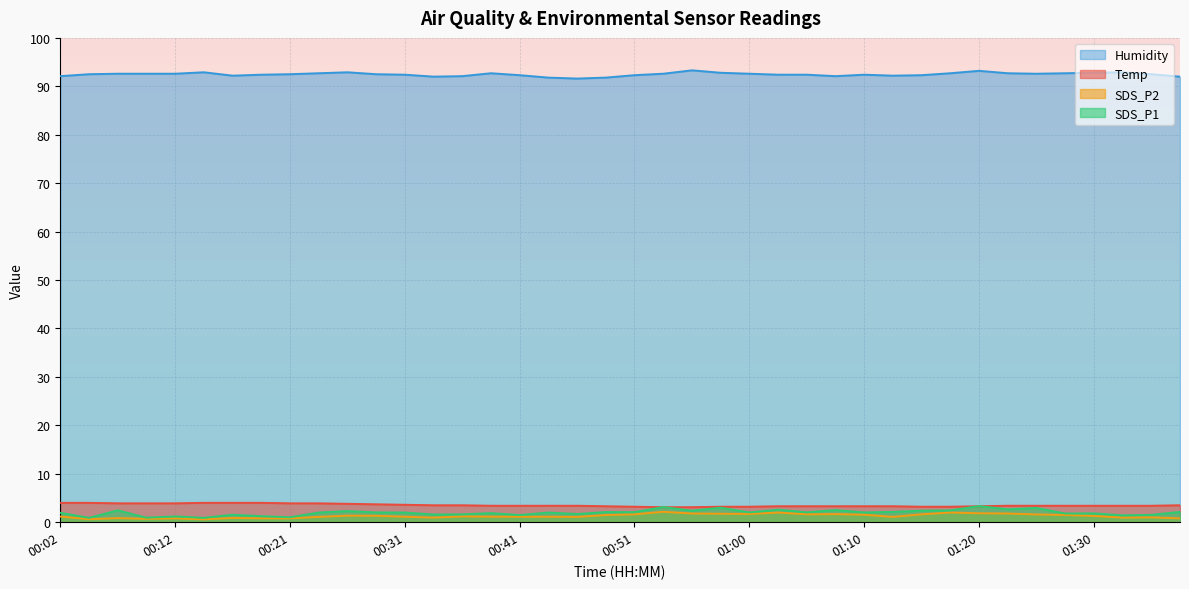

At how many categories does at least one series exceed 74?

40